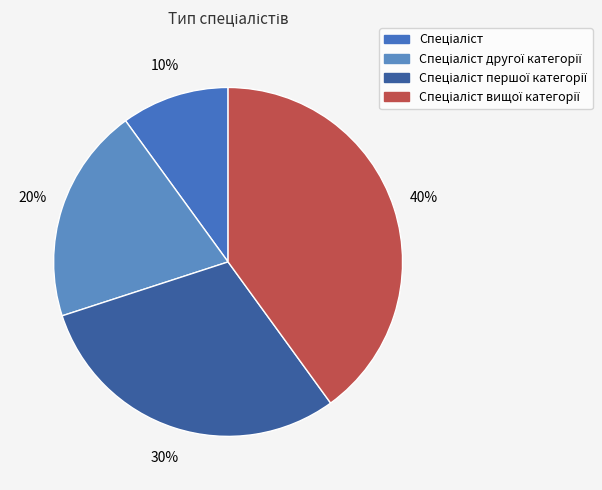

Does any single category account for the majority?

No